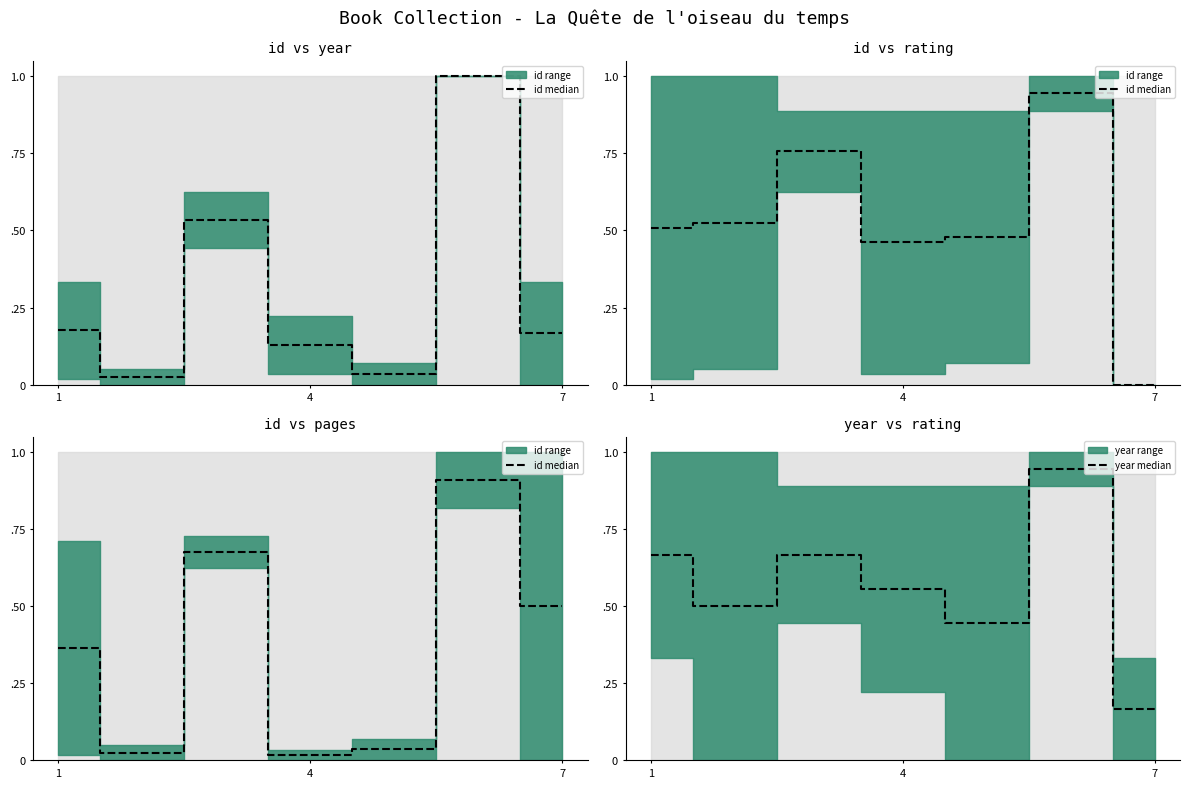

What is the difference between the id median values at 4 and 1?

0.3